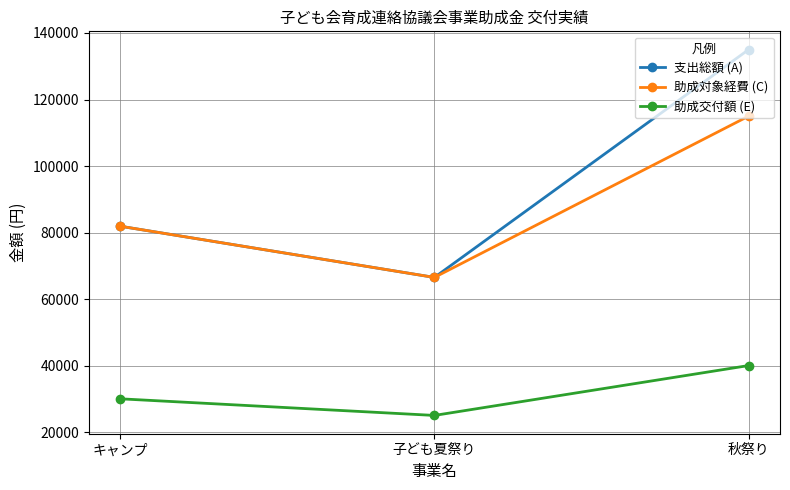

What is the value of the 助成対象経費 (C) point at the 1st from the left?

81900